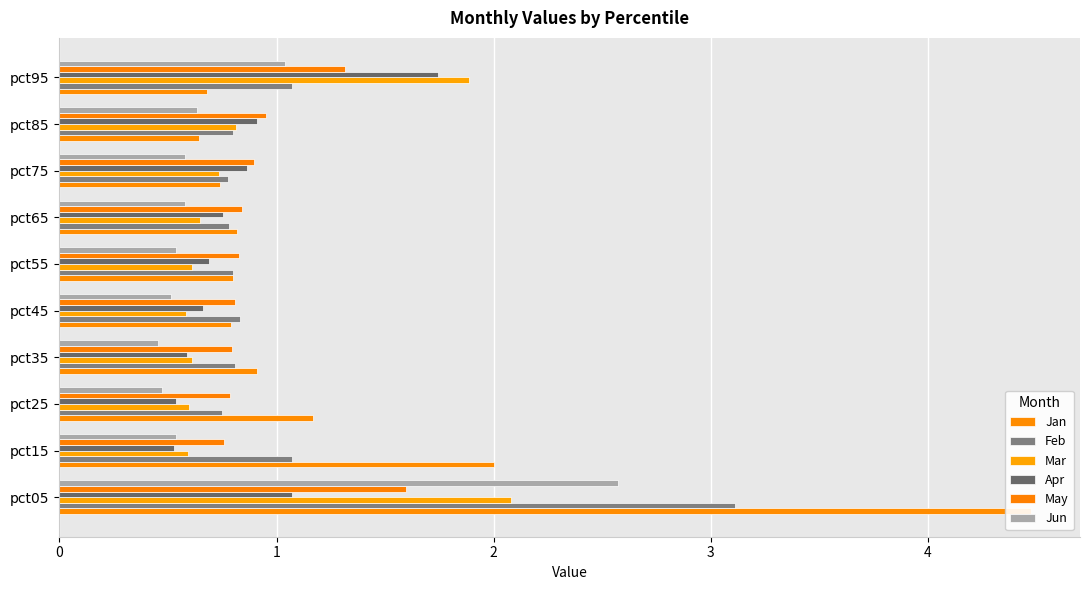

What are all the series names shown in the legend?

Jan, Feb, Mar, Apr, May, Jun